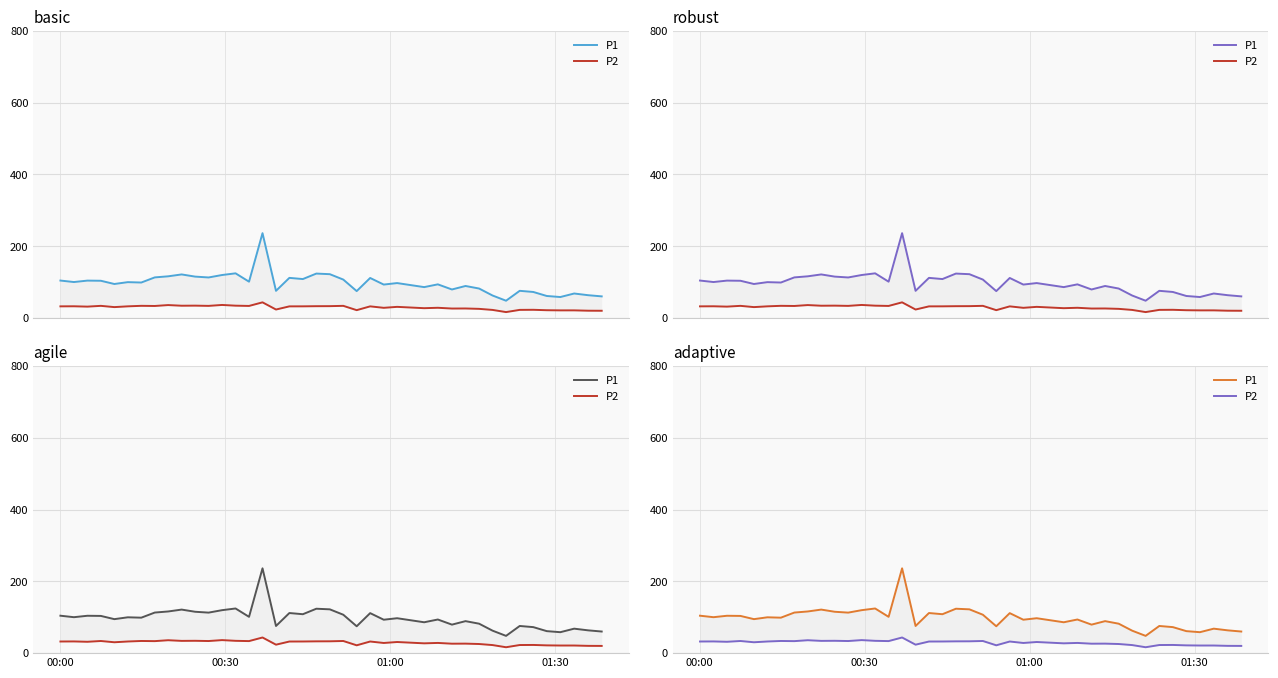

What is the difference between the maximum and second lowest values in the P2 series?

23.5